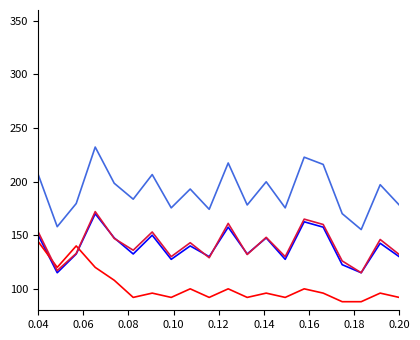

What is the smallest value displayed?

88.0